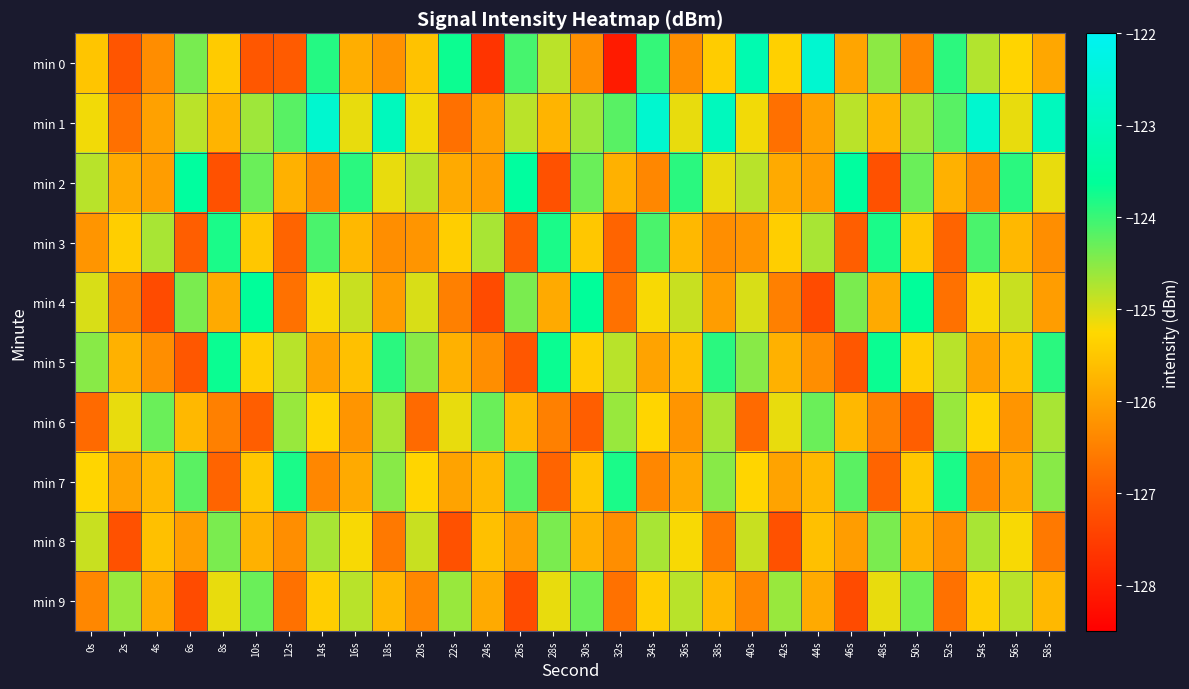

Reading left to right, what are all the values shown in this chart?

min 0: 0s=-125.5	2s=-127.1	4s=-126.3	6s=-124.4	8s=-125.4	10s=-127.1	12s=-127.0	14s=-123.9	16s=-125.9	18s=-126.3	20s=-125.6	22s=-123.7	24s=-127.7	26s=-124.1	28s=-124.8	30s=-126.3	32s=-128.1	34s=-124.0	36s=-126.3	38s=-125.4	40s=-123.2	42s=-125.4	44s=-122.6	46s=-126.0	48s=-124.5	50s=-126.4	52s=-123.9	54s=-124.8	56s=-125.3	58s=-125.9
min 1: 0s=-125.2	2s=-126.7	4s=-126.0	6s=-124.8	8s=-125.8	10s=-124.6	12s=-124.2	14s=-122.6	16s=-125.1	18s=-123.0	20s=-125.2	22s=-126.7	24s=-126.0	26s=-124.8	28s=-125.8	30s=-124.6	32s=-124.2	34s=-122.6	36s=-125.1	38s=-123.0	40s=-125.2	42s=-126.7	44s=-126.0	46s=-124.8	48s=-125.8	50s=-124.6	52s=-124.2	54s=-122.6	56s=-125.1	58s=-123.0
min 2: 0s=-124.8	2s=-125.9	4s=-126.1	6s=-123.5	8s=-127.2	10s=-124.3	12s=-125.8	14s=-126.4	16s=-123.9	18s=-125.1	20s=-124.8	22s=-125.9	24s=-126.1	26s=-123.5	28s=-127.2	30s=-124.3	32s=-125.8	34s=-126.4	36s=-123.9	38s=-125.1	40s=-124.8	42s=-125.9	44s=-126.1	46s=-123.5	48s=-127.2	50s=-124.3	52s=-125.8	54s=-126.4	56s=-123.9	58s=-125.1
min 3: 0s=-126.2	2s=-125.4	4s=-124.7	6s=-127.0	8s=-123.8	10s=-125.5	12s=-126.9	14s=-124.1	16s=-125.7	18s=-126.3	20s=-126.2	22s=-125.4	24s=-124.7	26s=-127.0	28s=-123.8	30s=-125.5	32s=-126.9	34s=-124.1	36s=-125.7	38s=-126.3	40s=-126.2	42s=-125.4	44s=-124.7	46s=-127.0	48s=-123.8	50s=-125.5	52s=-126.9	54s=-124.1	56s=-125.7	58s=-126.3
min 4: 0s=-125.0	2s=-126.5	4s=-127.3	6s=-124.4	8s=-125.9	10s=-123.6	12s=-126.7	14s=-125.2	16s=-124.9	18s=-126.1	20s=-125.0	22s=-126.5	24s=-127.3	26s=-124.4	28s=-125.9	30s=-123.6	32s=-126.7	34s=-125.2	36s=-124.9	38s=-126.1	40s=-125.0	42s=-126.5	44s=-127.3	46s=-124.4	48s=-125.9	50s=-123.6	52s=-126.7	54s=-125.2	56s=-124.9	58s=-126.1
min 5: 0s=-124.5	2s=-125.8	4s=-126.3	6s=-127.1	8s=-123.7	10s=-125.4	12s=-124.8	14s=-126.0	16s=-125.6	18s=-123.9	20s=-124.5	22s=-125.8	24s=-126.3	26s=-127.1	28s=-123.7	30s=-125.4	32s=-124.8	34s=-126.0	36s=-125.6	38s=-123.9	40s=-124.5	42s=-125.8	44s=-126.3	46s=-127.1	48s=-123.7	50s=-125.4	52s=-124.8	54s=-126.0	56s=-125.6	58s=-123.9
min 6: 0s=-126.8	2s=-125.1	4s=-124.3	6s=-125.7	8s=-126.5	10s=-127.0	12s=-124.6	14s=-125.3	16s=-126.2	18s=-124.7	20s=-126.8	22s=-125.1	24s=-124.3	26s=-125.7	28s=-126.5	30s=-127.0	32s=-124.6	34s=-125.3	36s=-126.2	38s=-124.7	40s=-126.8	42s=-125.1	44s=-124.3	46s=-125.7	48s=-126.5	50s=-127.0	52s=-124.6	54s=-125.3	56s=-126.2	58s=-124.7
min 7: 0s=-125.3	2s=-126.0	4s=-125.7	6s=-124.2	8s=-126.9	10s=-125.5	12s=-123.8	14s=-126.4	16s=-125.9	18s=-124.5	20s=-125.3	22s=-126.0	24s=-125.7	26s=-124.2	28s=-126.9	30s=-125.5	32s=-123.8	34s=-126.4	36s=-125.9	38s=-124.5	40s=-125.3	42s=-126.0	44s=-125.7	46s=-124.2	48s=-126.9	50s=-125.5	52s=-123.8	54s=-126.4	56s=-125.9	58s=-124.5
min 8: 0s=-124.9	2s=-127.2	4s=-125.6	6s=-126.1	8s=-124.4	10s=-125.8	12s=-126.3	14s=-124.7	16s=-125.2	18s=-126.6	20s=-124.9	22s=-127.2	24s=-125.6	26s=-126.1	28s=-124.4	30s=-125.8	32s=-126.3	34s=-124.7	36s=-125.2	38s=-126.6	40s=-124.9	42s=-127.2	44s=-125.6	46s=-126.1	48s=-124.4	50s=-125.8	52s=-126.3	54s=-124.7	56s=-125.2	58s=-126.6
min 9: 0s=-126.4	2s=-124.6	4s=-125.9	6s=-127.3	8s=-125.1	10s=-124.3	12s=-126.7	14s=-125.4	16s=-124.8	18s=-125.7	20s=-126.4	22s=-124.6	24s=-125.9	26s=-127.3	28s=-125.1	30s=-124.3	32s=-126.7	34s=-125.4	36s=-124.8	38s=-125.7	40s=-126.4	42s=-124.6	44s=-125.9	46s=-127.3	48s=-125.1	50s=-124.3	52s=-126.7	54s=-125.4	56s=-124.8	58s=-125.7